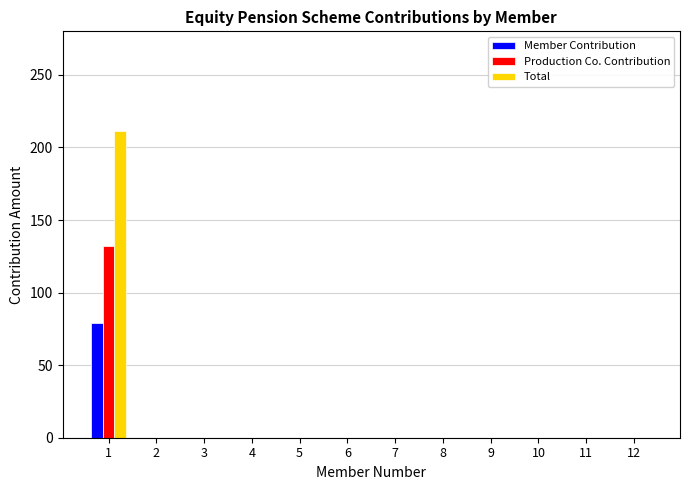

What is the average value of the Total series?

17.6